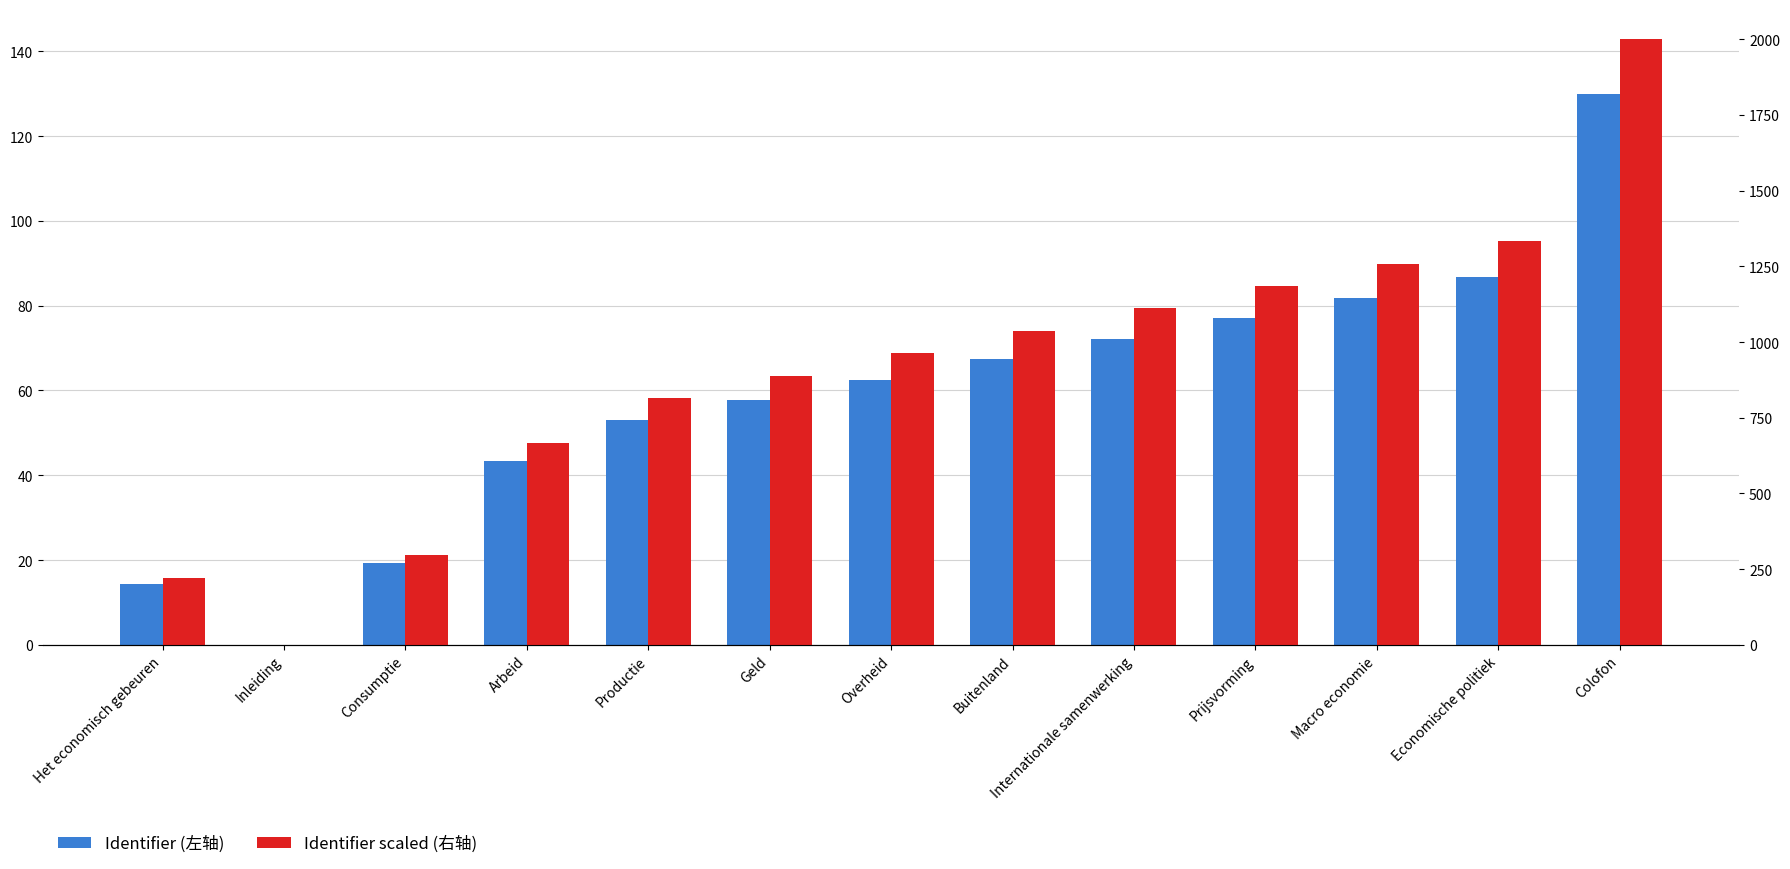

At how many categories does at least one series exceed 385?

10